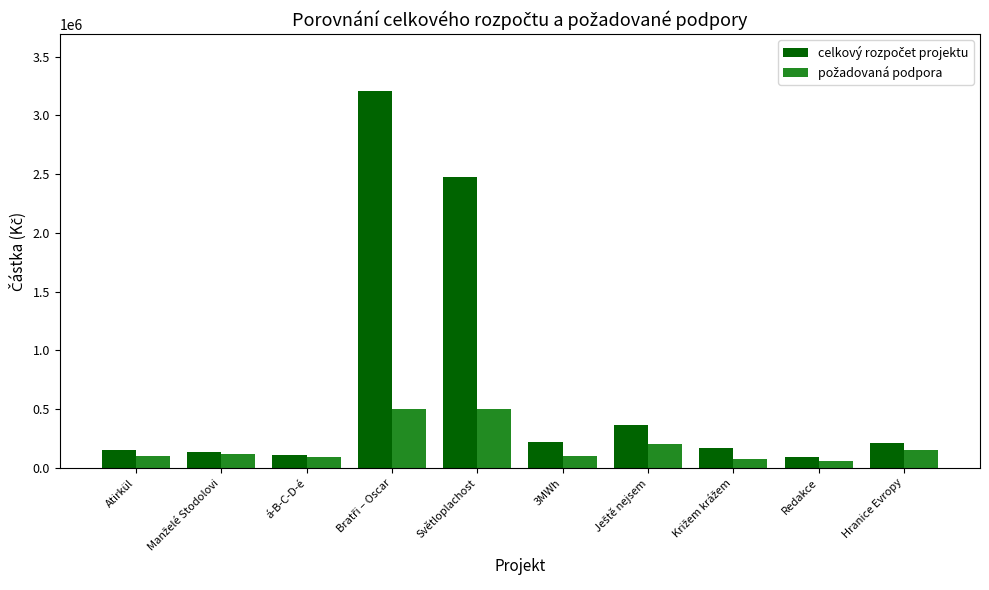

What is the maximum value shown in the chart?

3209000